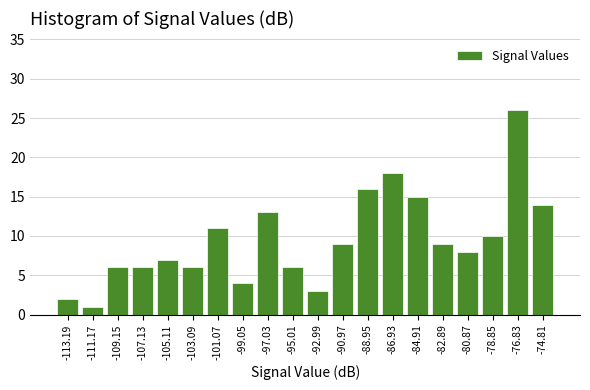

Reading left to right, list every bar in this chart as the range it spans on the x-axis followed by its height. Neither the bar edges nor the heights are printed on the chart, so give them approximately, as read against the axes.

-114 to -112: 2
-112 to -110: 1
-110 to -108: 6
-108 to -106: 6
-106 to -104: 7
-104 to -102: 6
-102 to -100: 11
-100 to -98: 4
-98 to -96: 13
-96 to -94: 6
-94 to -92: 3
-92 to -90: 9
-90 to -88: 16
-88 to -86: 18
-86 to -84: 15
-84 to -82: 9
-82 to -80: 8
-80 to -78: 10
-78 to -76: 26
-76 to -74: 14